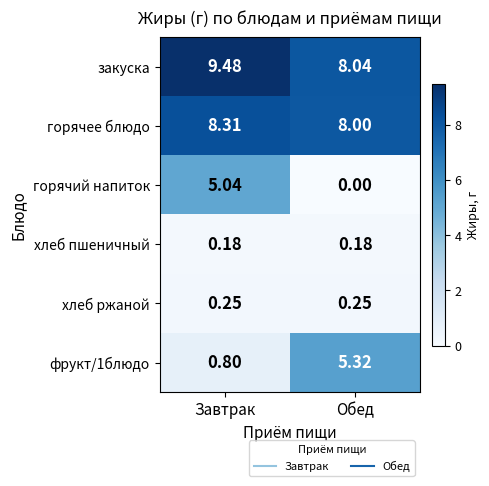

Rank the categories by закуска value from lowest to highest.

Обед, Завтрак